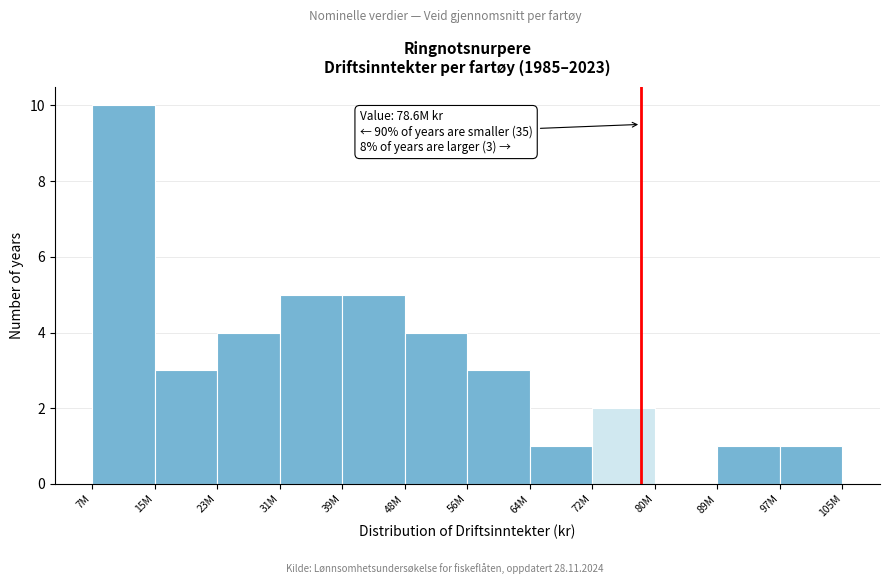

Reading left to right, list all the values displayed in this chart.

7M=10	15M=3	23M=4	31M=5	39M=5	48M=4	56M=3	64M=1	72M=2	80M=0	89M=1	97M=1